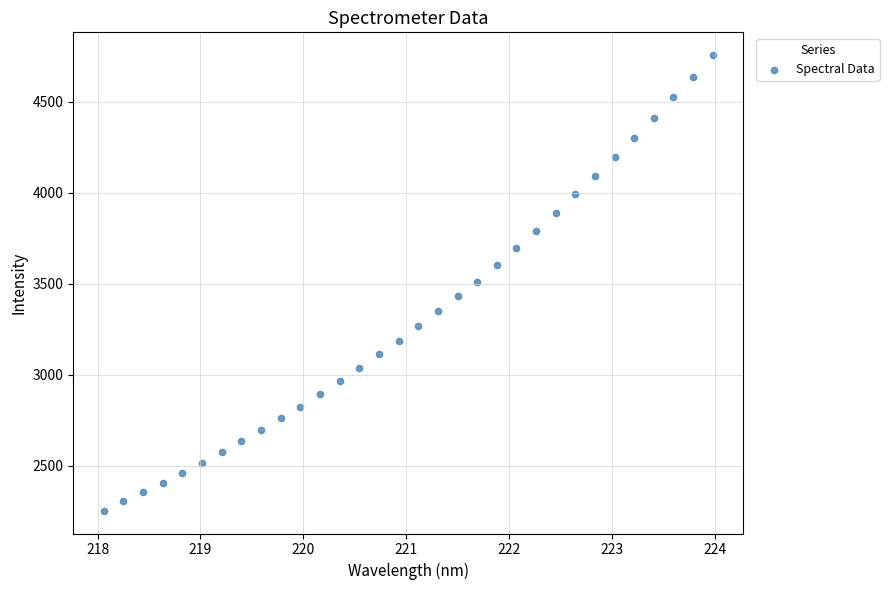

What is the range of Y values (max minus min)?

2503.1